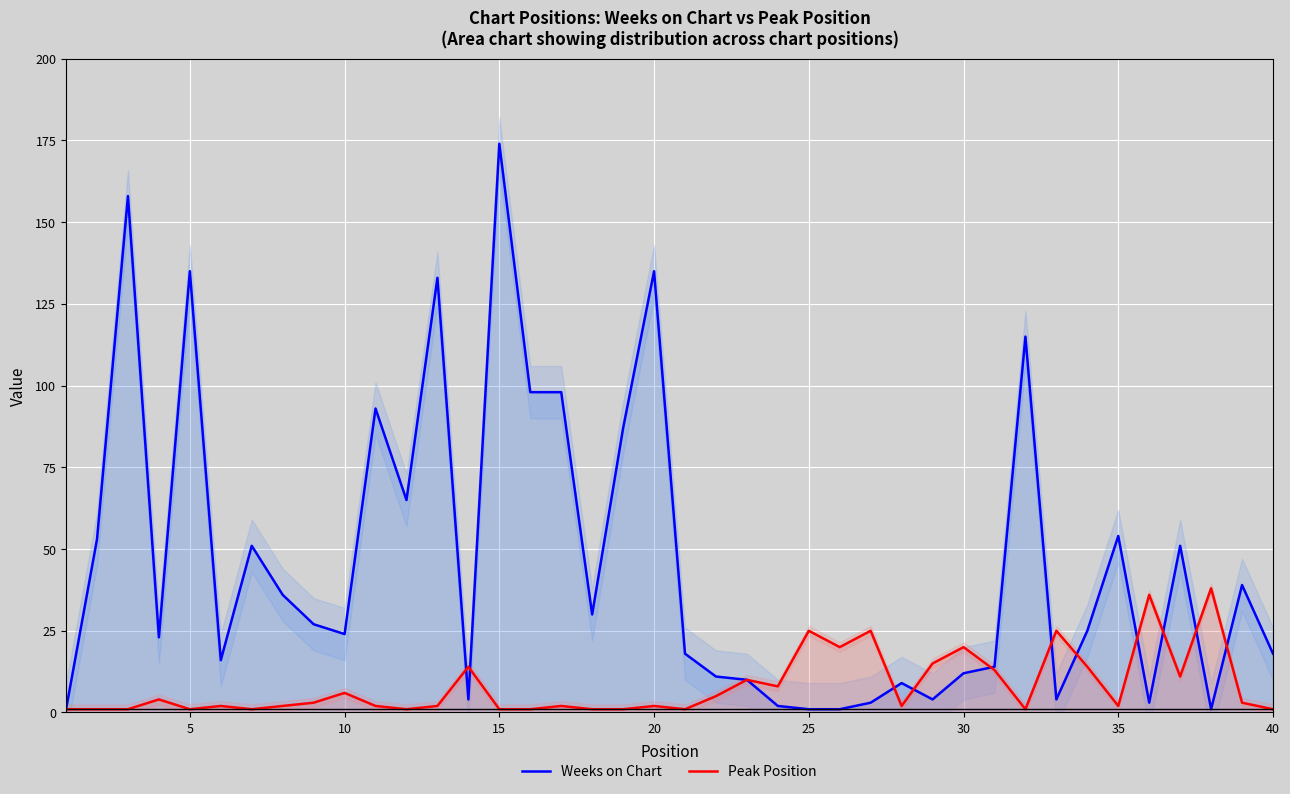

How many times do Peak Position and Weeks on Chart cross each other?

11